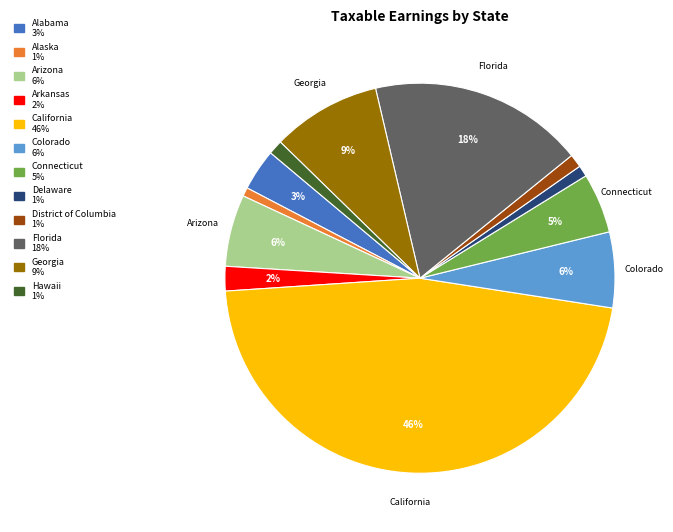

Count the number of slices in the pie.

12